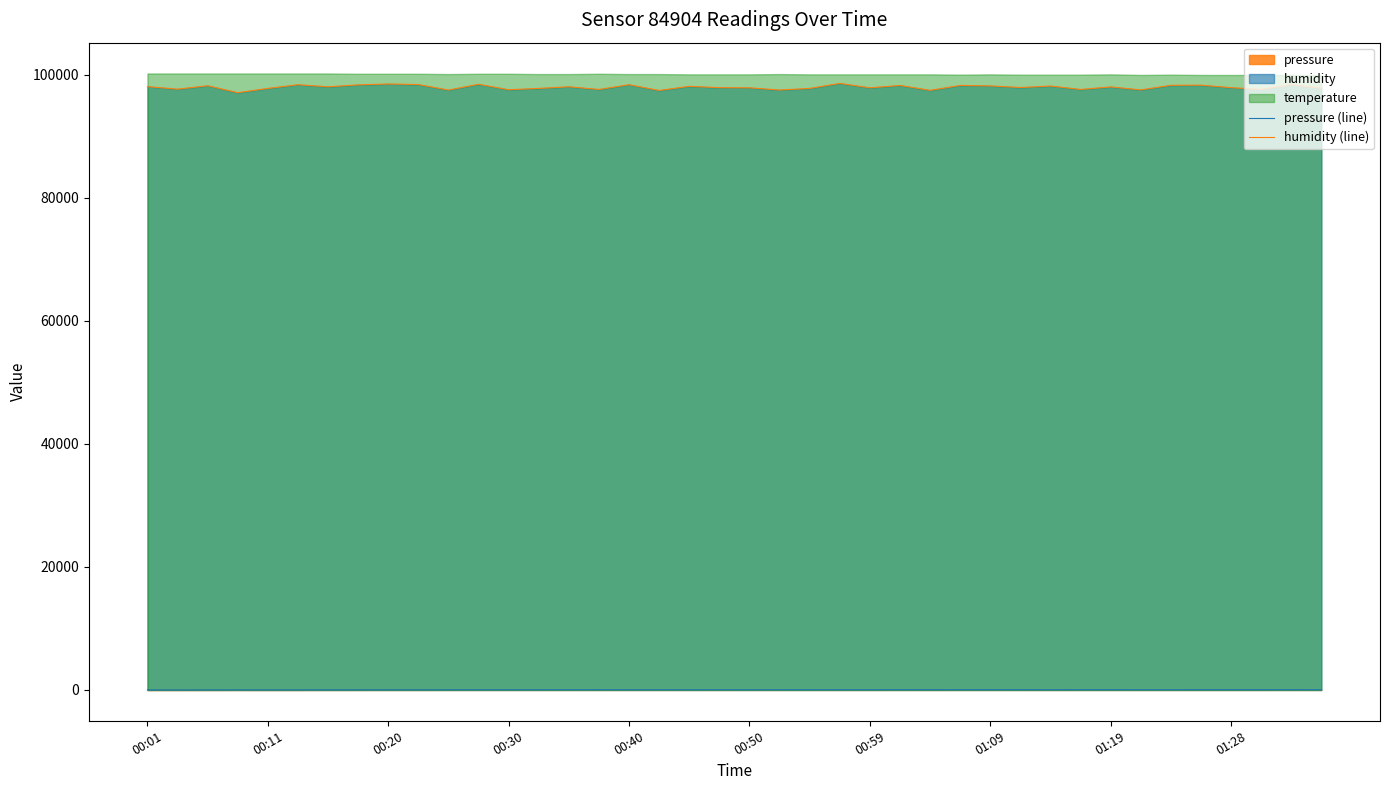

True or false: pressure (line) and humidity (line) cross at least once.

False